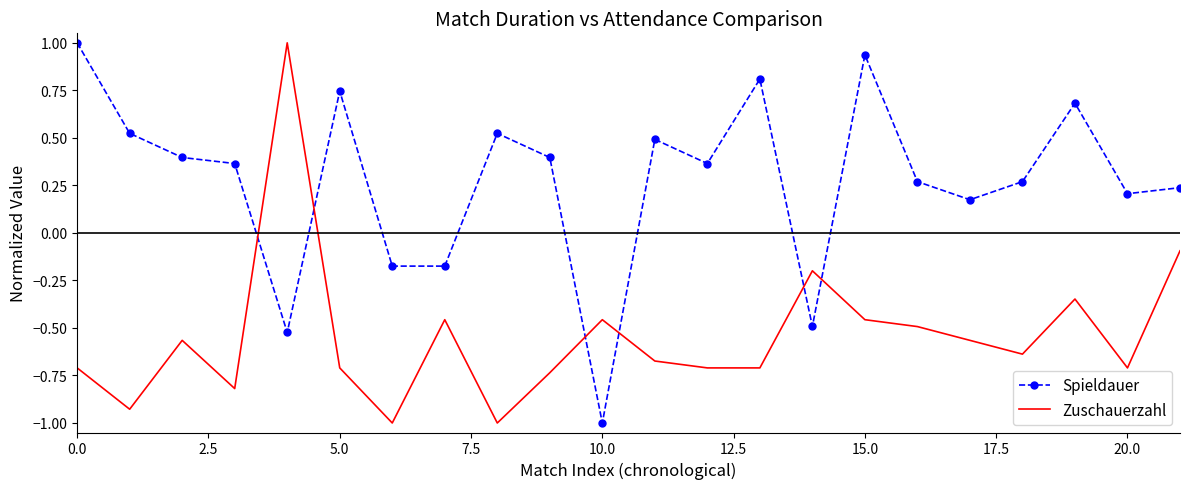

After their last crossing, which series has the higher values: Spieldauer or Zuschauerzahl?

Spieldauer